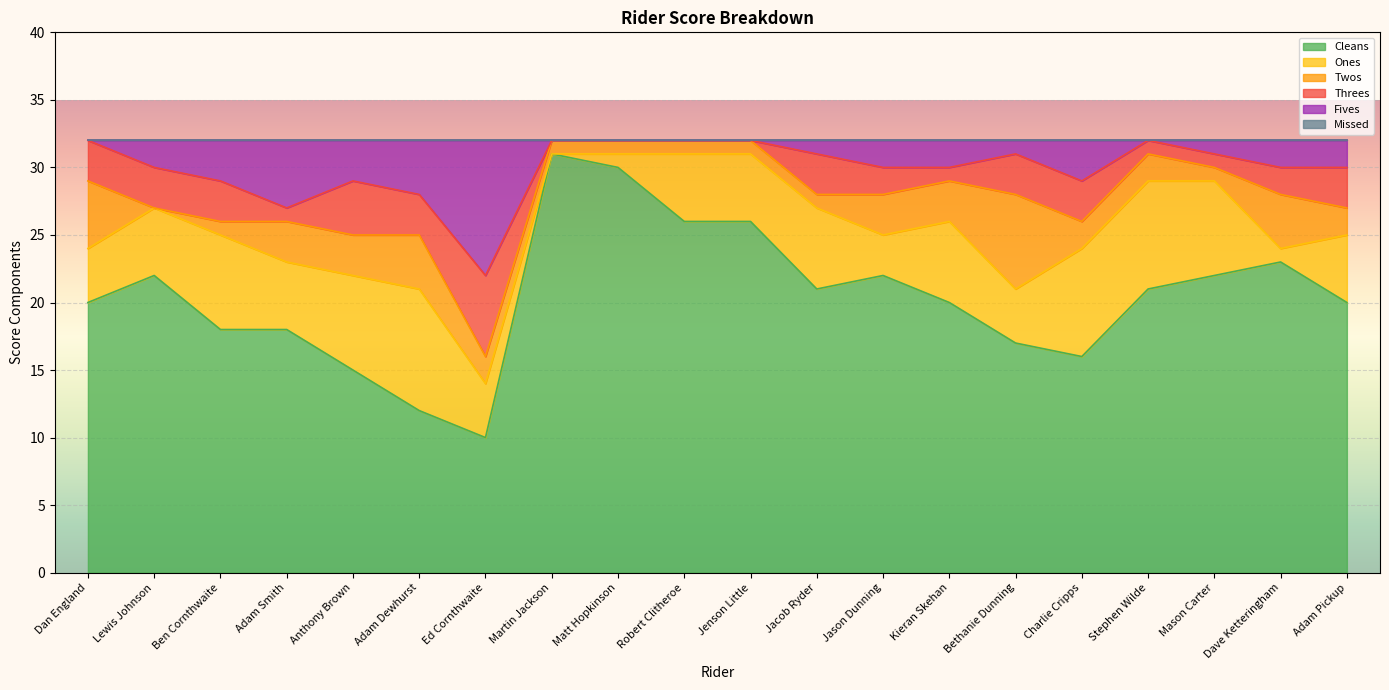

How many interior local valleys does the Fives series have?

3